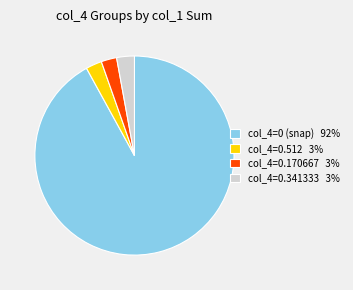

True or false: col_4=0.512 3% accounts for 3% of the total.

True